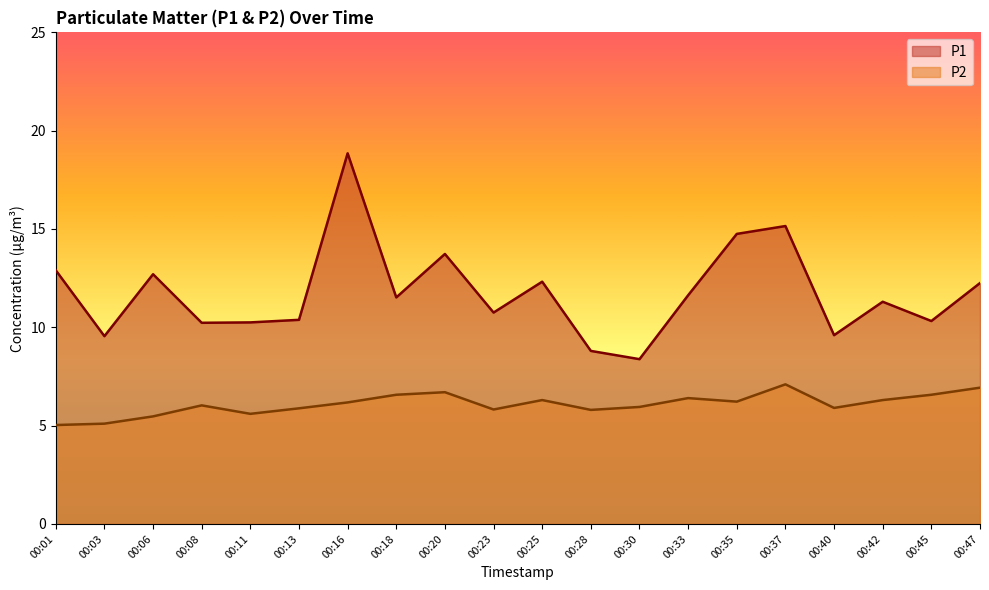

What is the highest value of the P1 series?

18.9